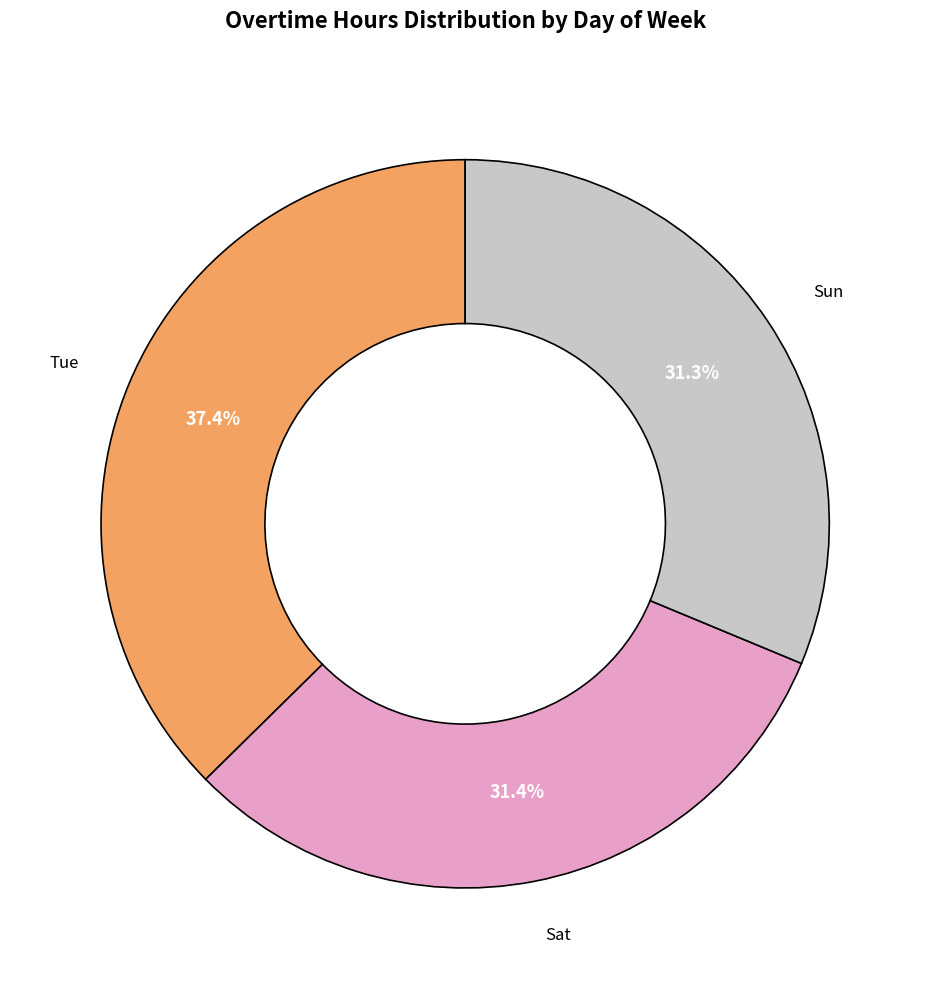

Is there a majority slice in this chart?

No